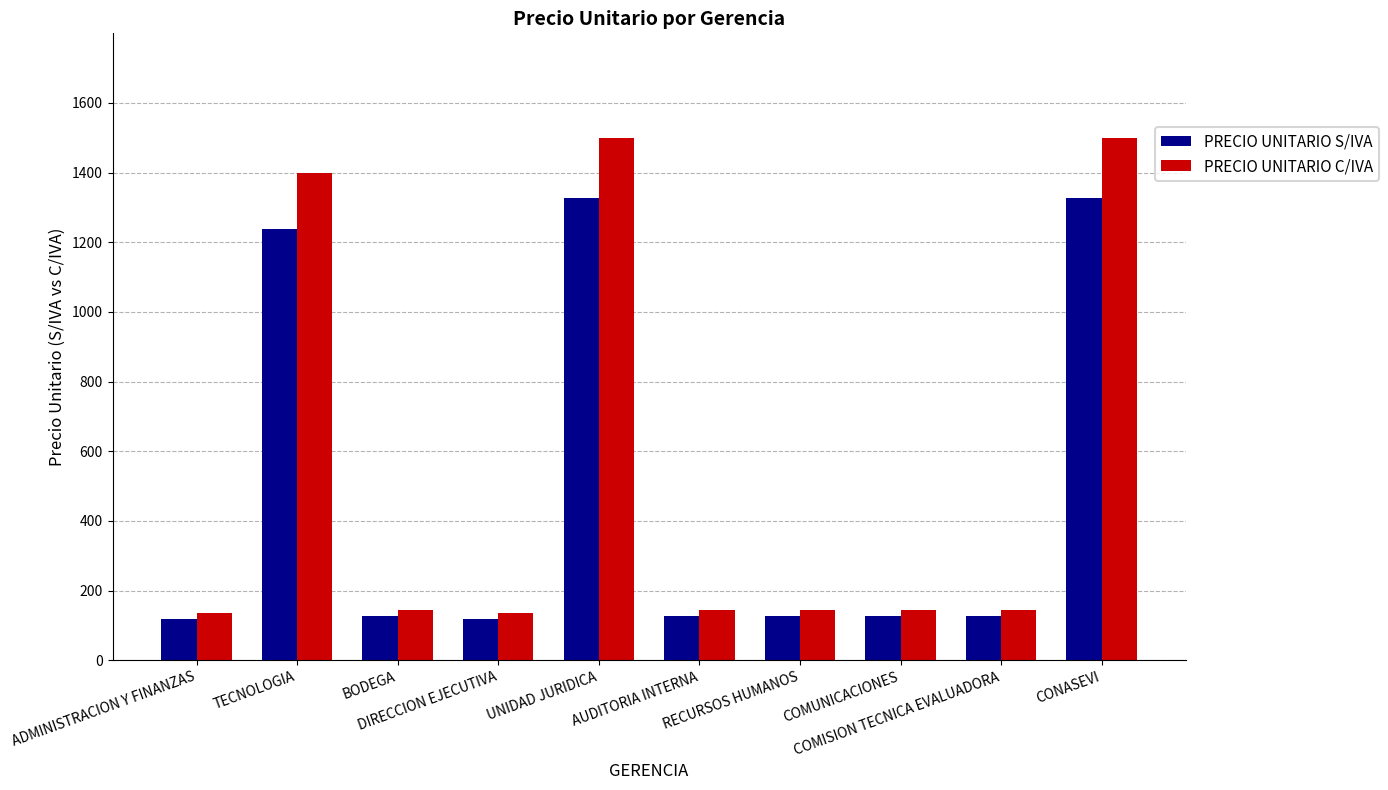

What is the sum of all PRECIO UNITARIO C/IVA values?

5393.9